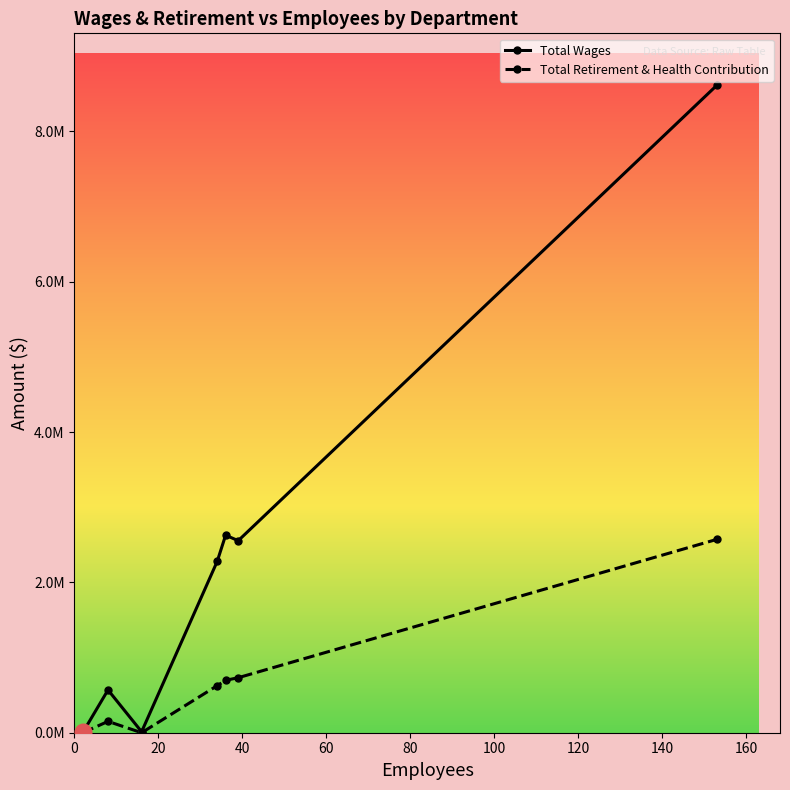

Which series has the largest range (max minus min)?

Total Wages